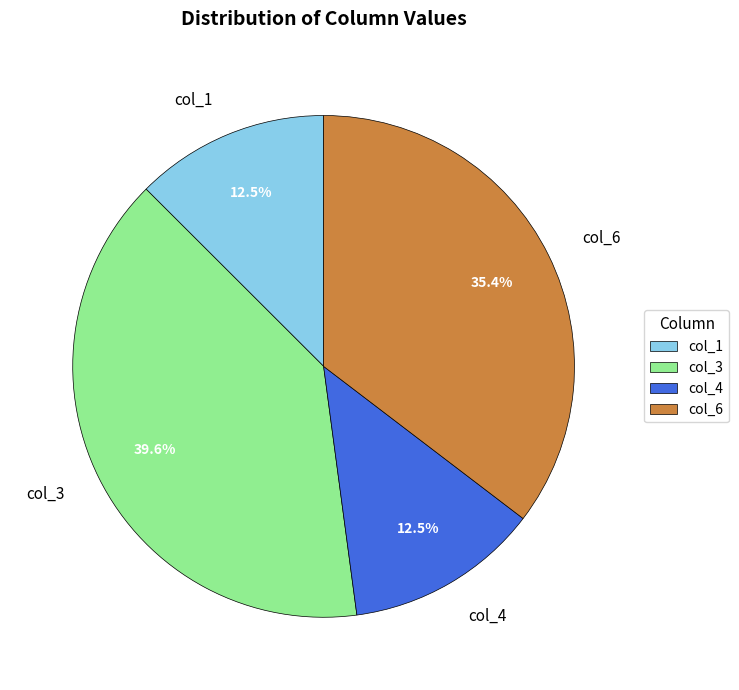

What percentage is NOT represented by col_4?

87.5%